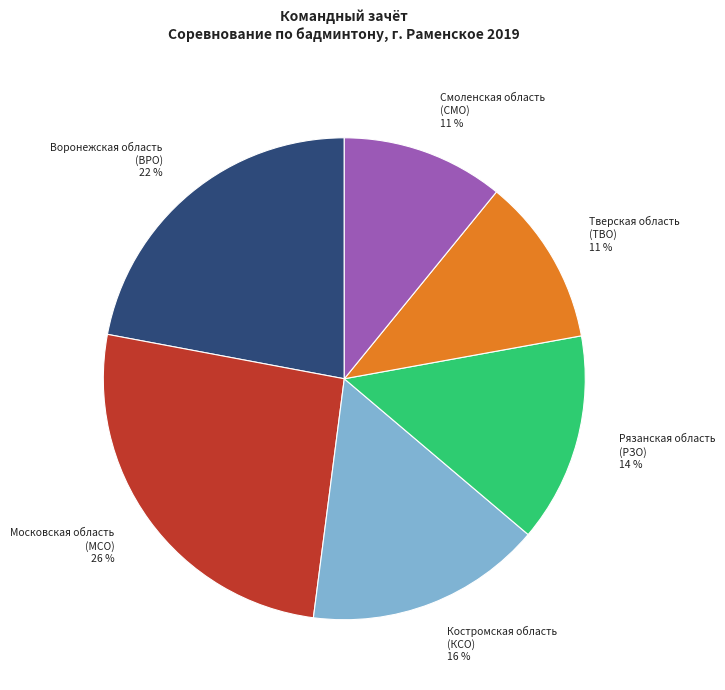

Is the sum of Московская область (МСО) and Костромская область (КСО) greater than half?

No